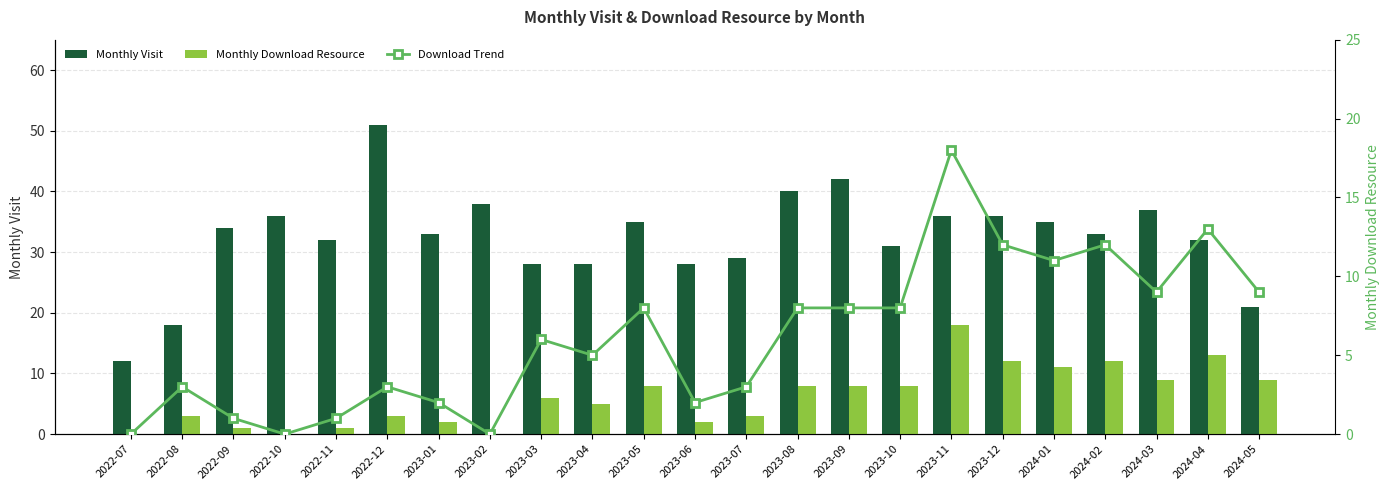

Between 2022-11 and 2023-03, which series saw the biggest shift?

Monthly Download Resource